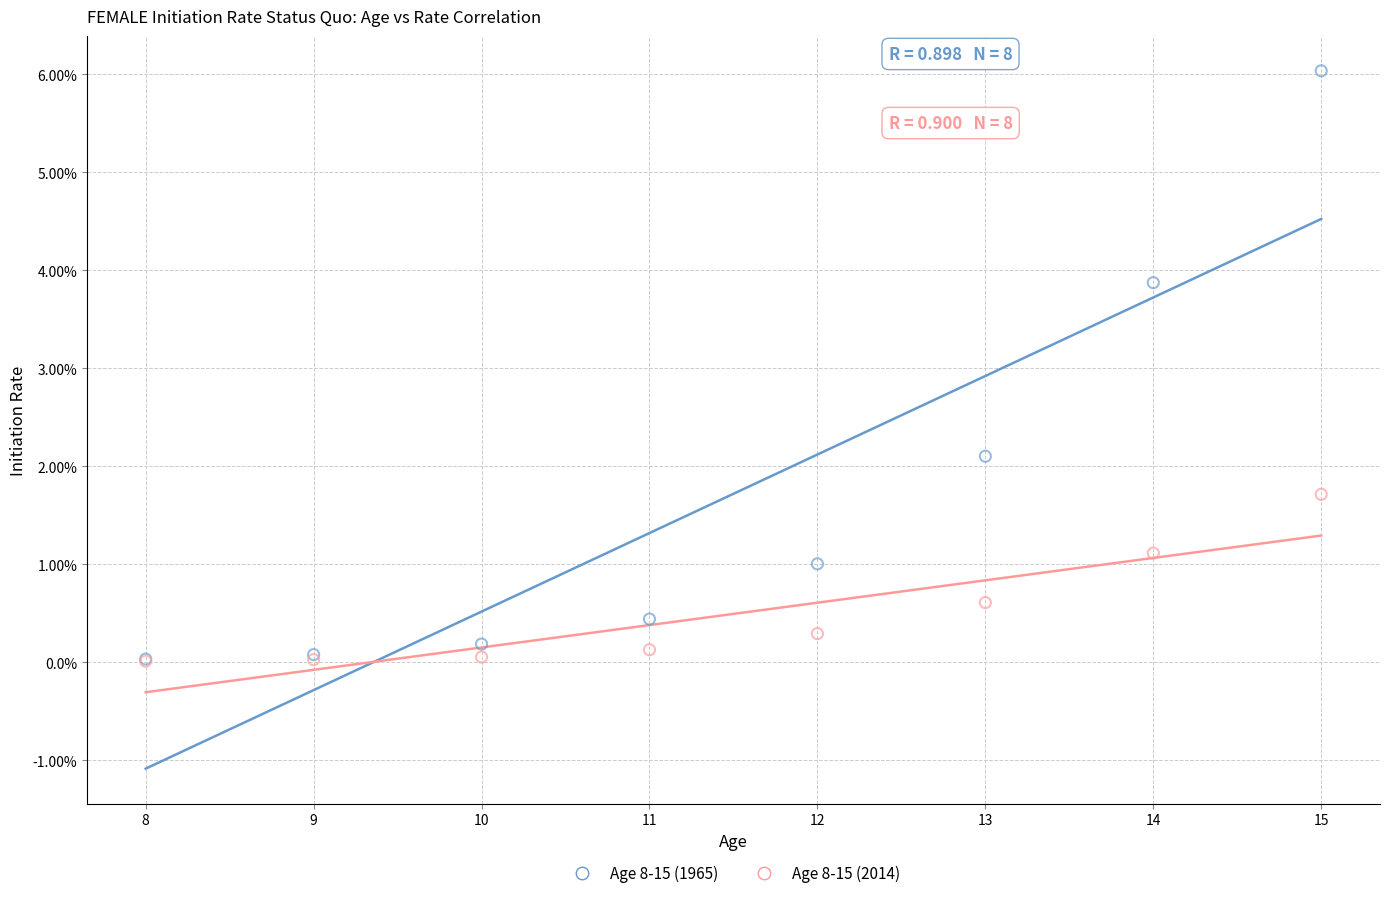

What are all the series names shown in the legend?

Age 8-15 (1965), Age 8-15 (2014)